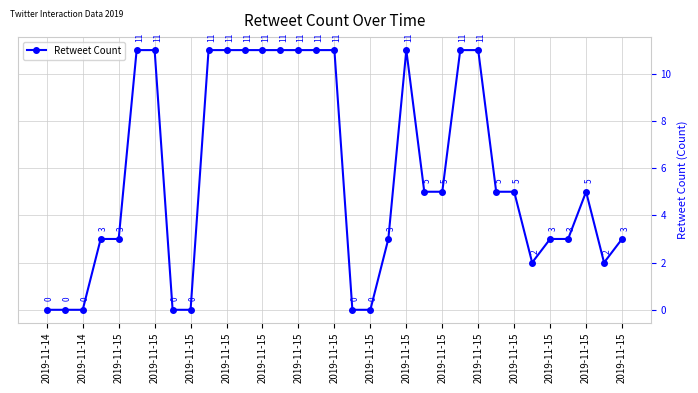

Reading left to right, extract all data points from this chart.

0	0	0	3	3	11	11	0	0	11	11	11	11	11	11	11	11	0	0	3	11	5	5	11	11	5	5	2	3	3	5	2	3